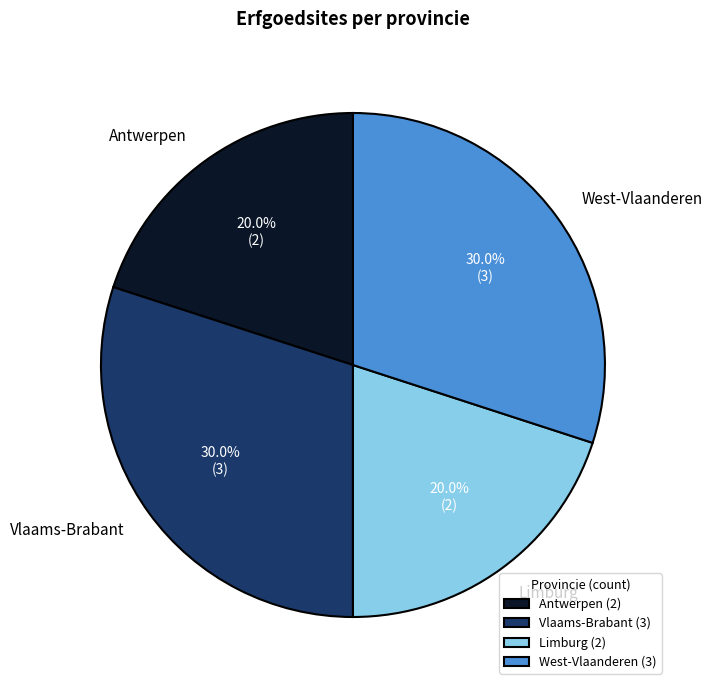

Combined, what portion of the pie is Limburg and Antwerpen?

40.0%